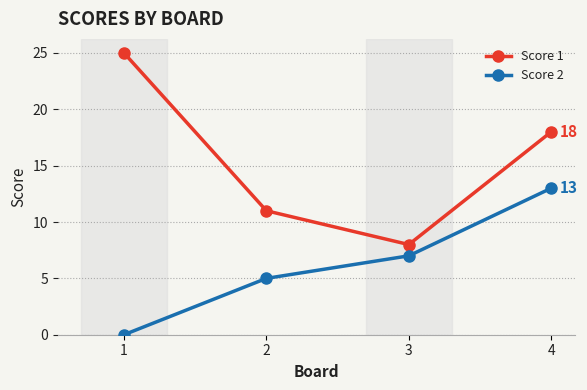

Read the Score 1 value at 1.

25